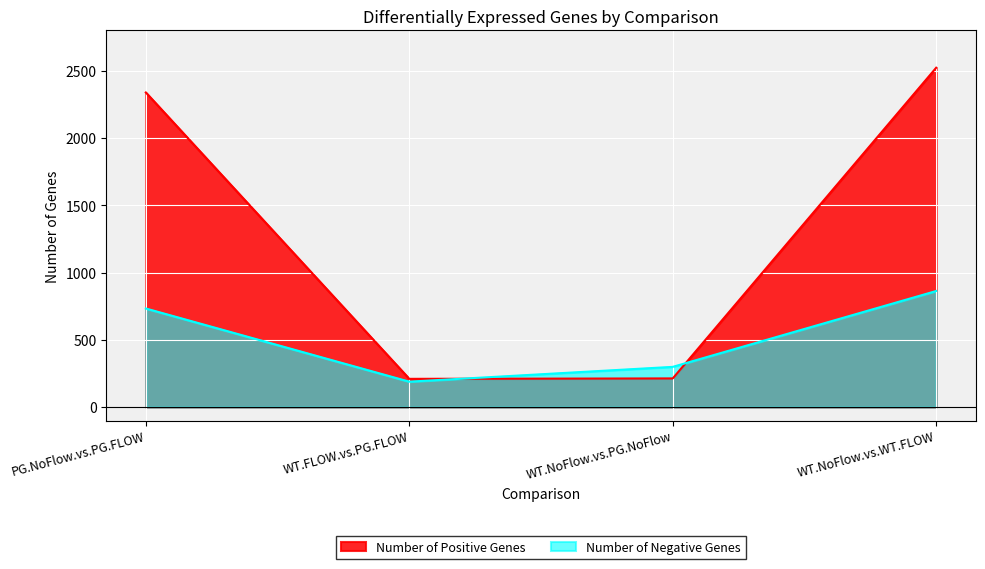

At which label is Number of Negative Genes closest to 526?

PG.NoFlow.vs.PG.FLOW